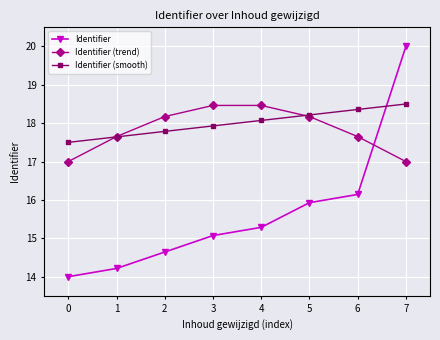

How many times do Identifier (trend) and Identifier cross each other?

1